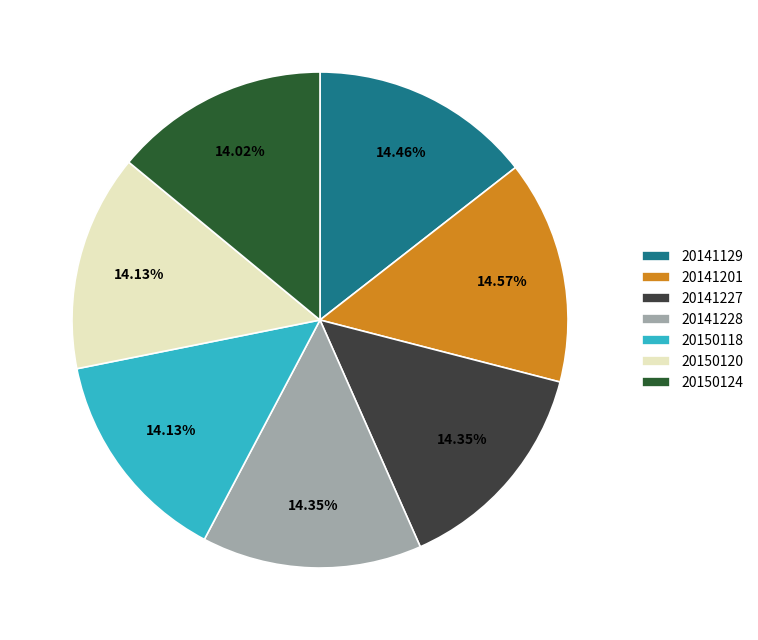

What percentage is NOT represented by 20141227?

85.7%